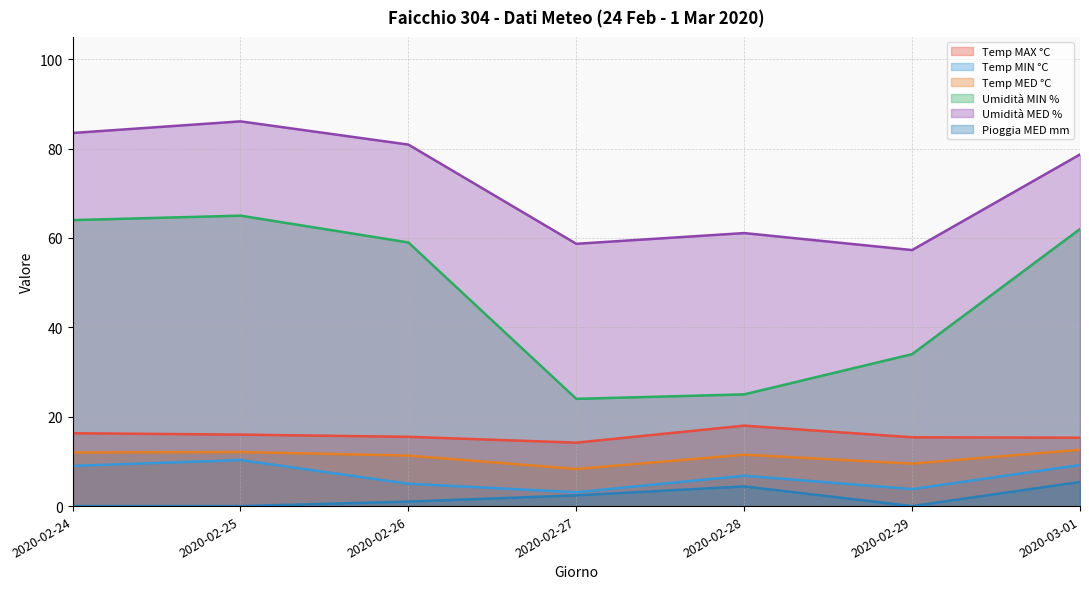

What value does the Temp MAX °C series have at 2020-02-26?

15.5